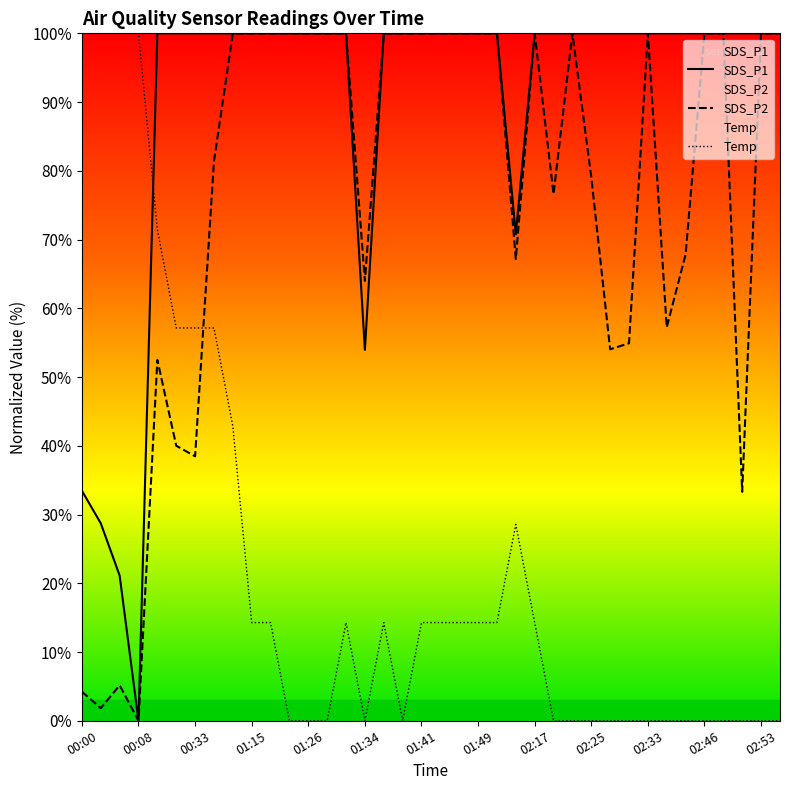

True or false: SDS_P2 and Temp intersect in this chart.

True